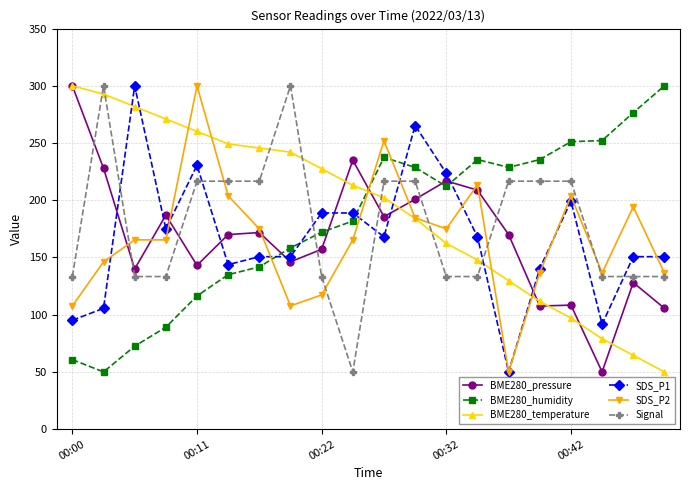

True or false: BME280_humidity and SDS_P2 intersect in this chart.

True